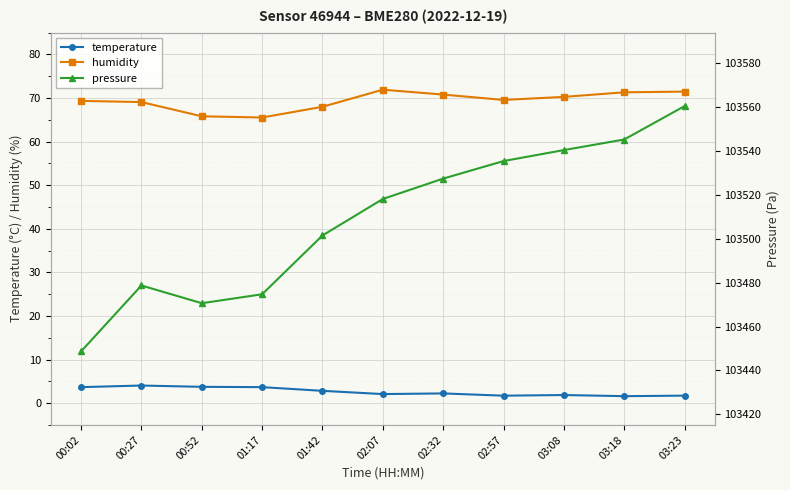

How many data points in humidity are less than 69?

3